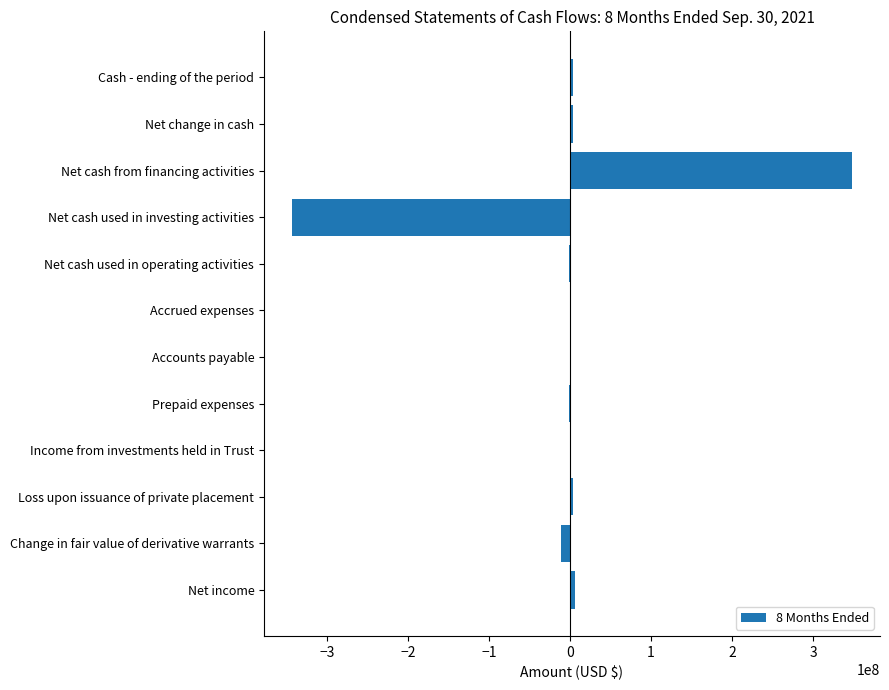

Are the bars horizontal?

Yes